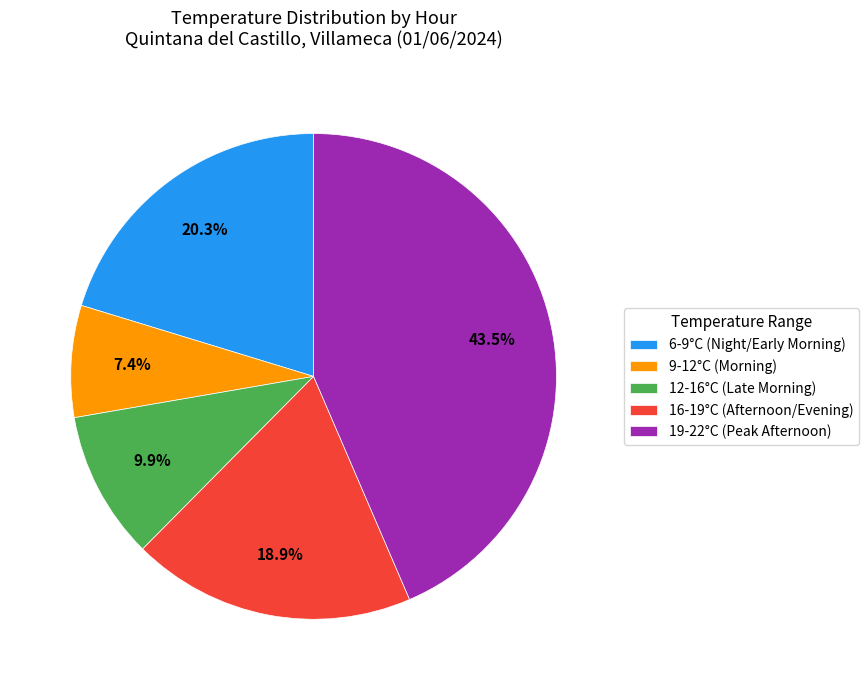

Rank the categories by value from highest to lowest.

19-22°C (Peak Afternoon), 6-9°C (Night/Early Morning), 16-19°C (Afternoon/Evening), 12-16°C (Late Morning), 9-12°C (Morning)